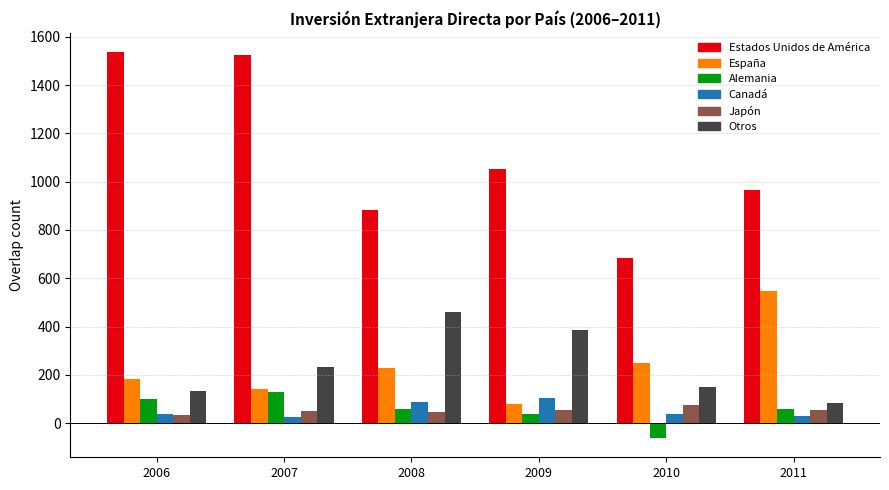

Is the value of España at 2010 greater than the value of Estados Unidos de América at 2011?

No